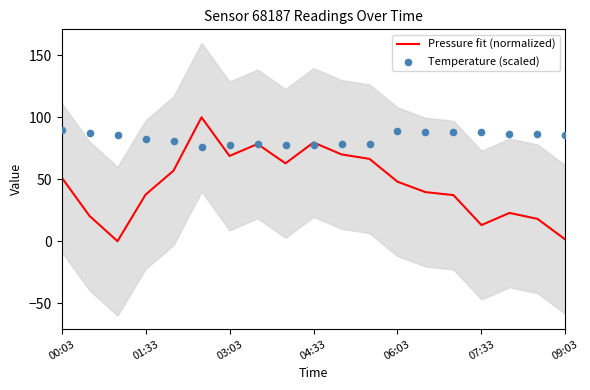

Which series has the largest total across all categories?

Temperature (scaled)